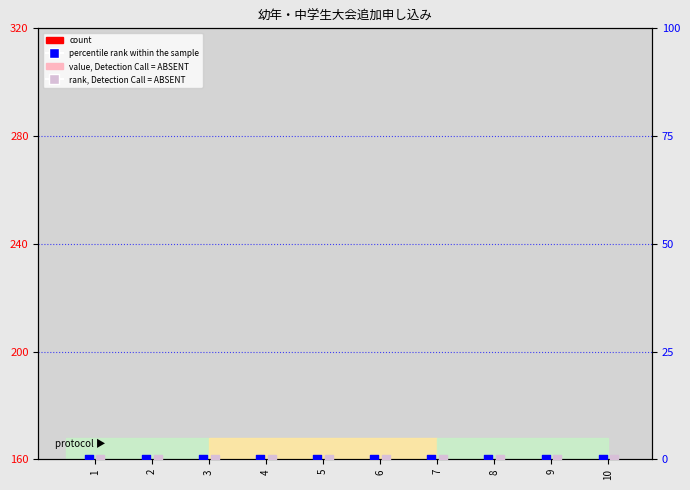

Which series has the largest total across all categories?

count